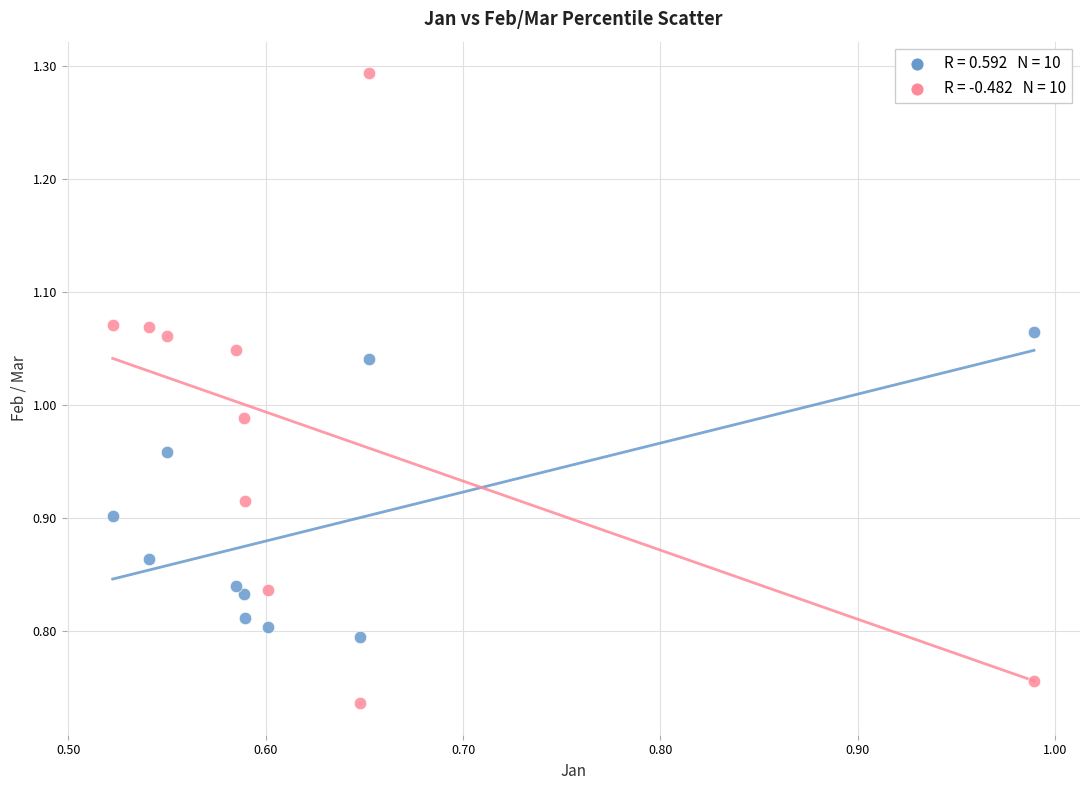

Across all data points, what is the range of Y values (max minus min)?

0.6